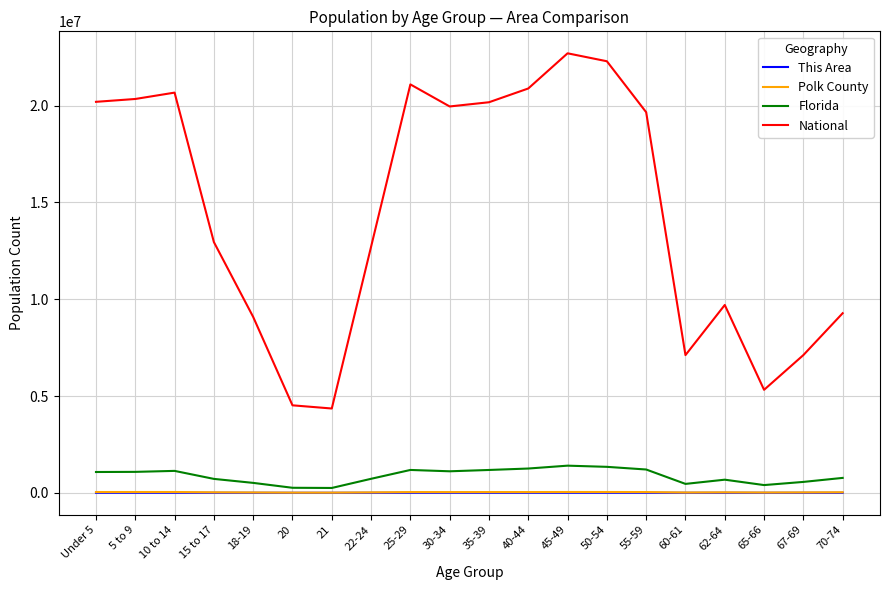

Is the value of National at 5 to 9 greater than the value of Florida at Under 5?

Yes